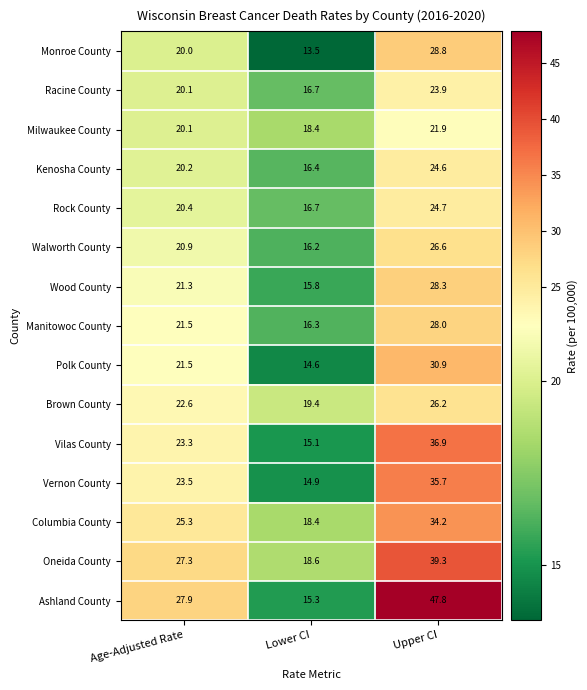

What is the sum of the Walworth County values at Age-Adjusted Rate and Upper CI?

47.5